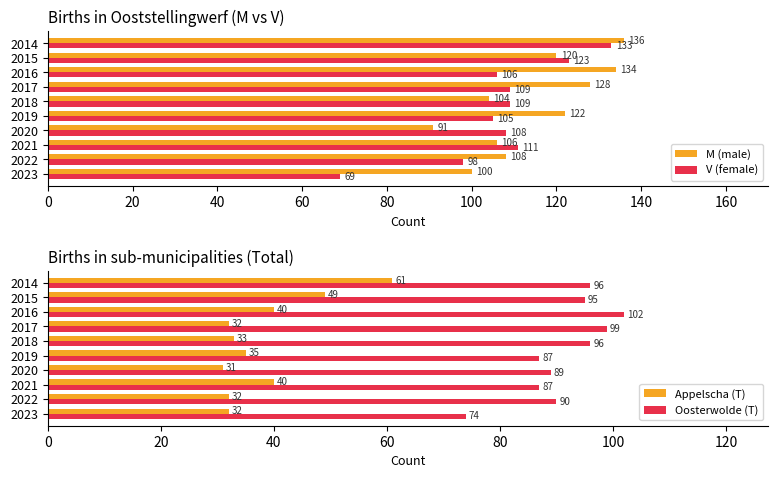

What is the value of the Oosterwolde (T) bar at the 4th from the left?

89